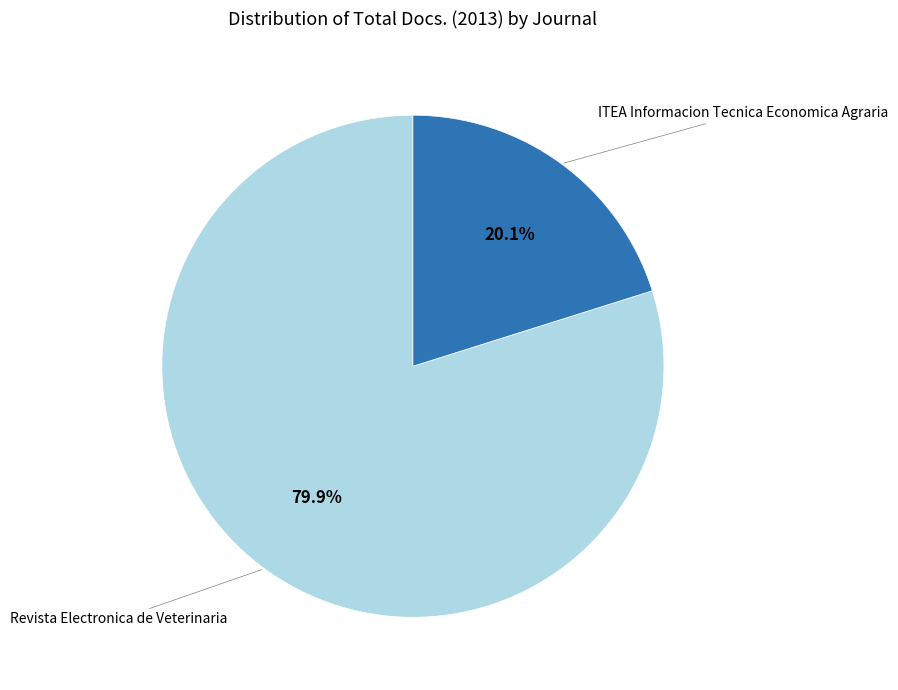

How many slices are in this pie chart?

2